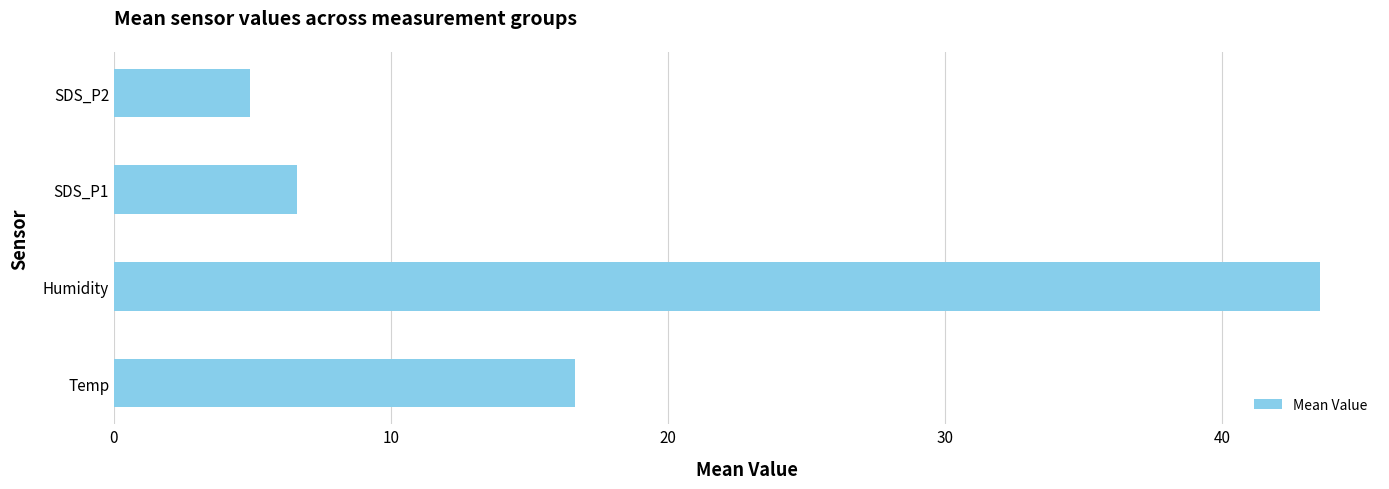

Does the chart contain any negative values?

No